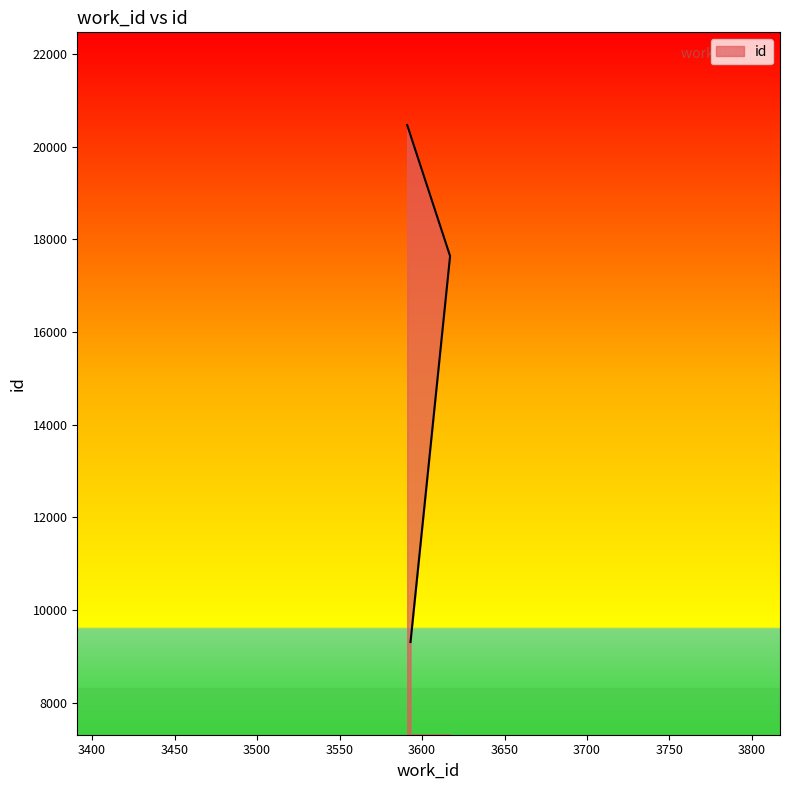

List the labels in order of value, largest first.

3591, 3617, 3593